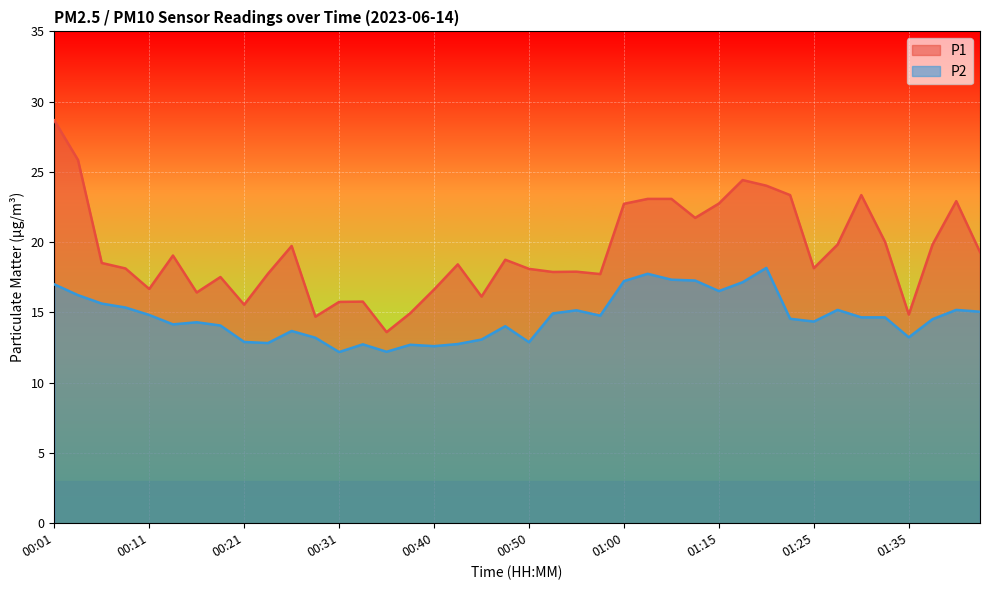

At which label does P1 first exceed 18?

00:01